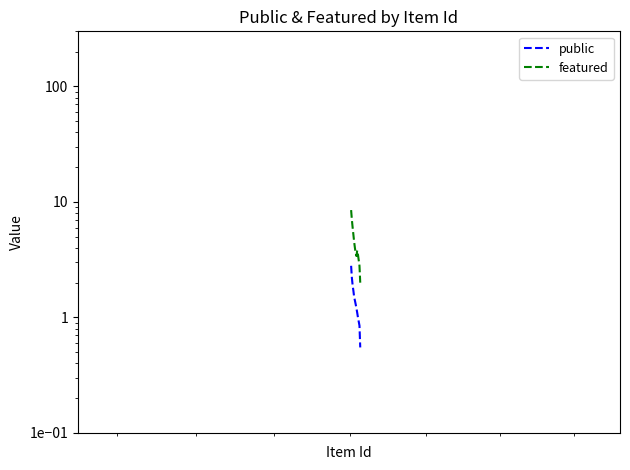

Which series has the largest range (max minus min)?

featured